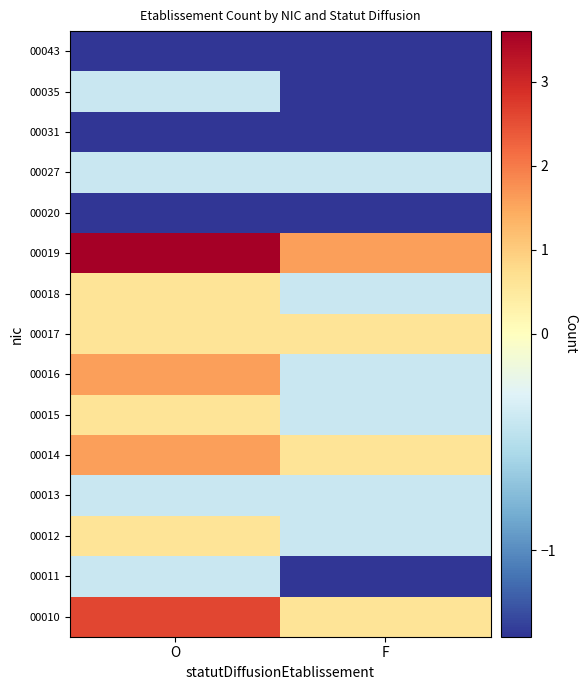

Rank the series at F from highest to lowest value.

00019, 00010, 00014, 00017, 00012, 00013, 00015, 00016, 00018, 00027, 00011, 00020, 00031, 00035, 00043